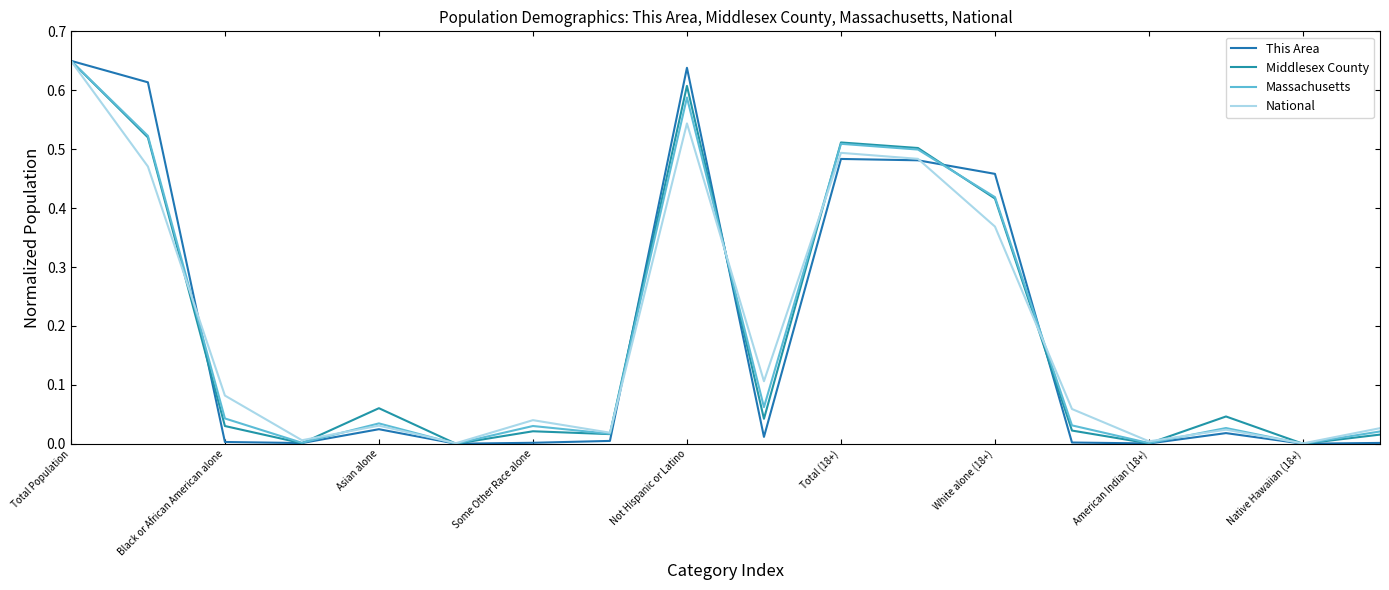

What is the difference between the maximum and second lowest values in the National series?

0.6